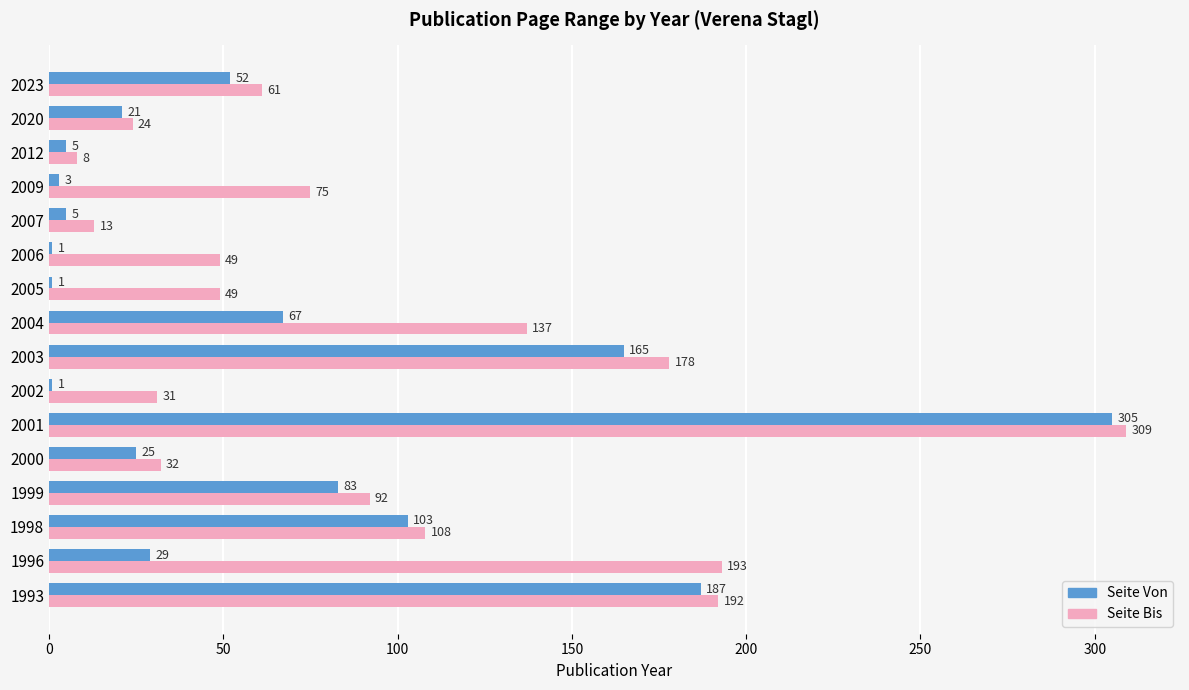

At which label is Seite Von closest to 153?

2003